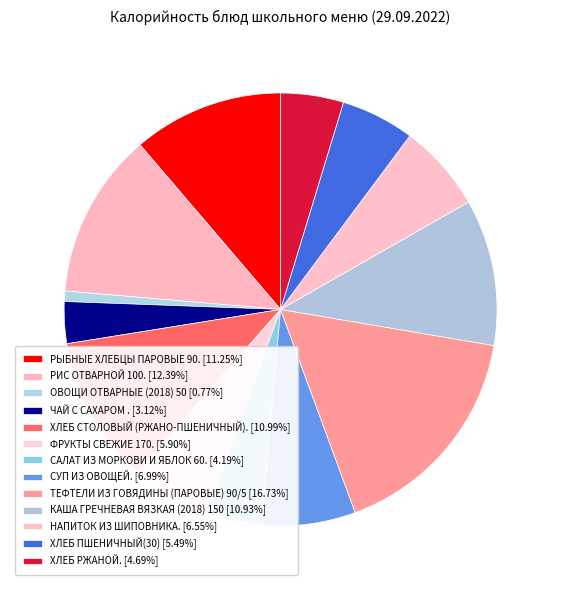

Rank the categories by value from lowest to highest.

ОВОЩИ ОТВАРНЫЕ (2018) 50, ЧАЙ С САХАРОМ ., САЛАТ ИЗ МОРКОВИ И ЯБЛОК 60., ХЛЕБ РЖАНОЙ., ХЛЕБ ПШЕНИЧНЫЙ(30), ФРУКТЫ СВЕЖИЕ 170., НАПИТОК ИЗ ШИПОВНИКА., СУП ИЗ ОВОЩЕЙ., КАША ГРЕЧНЕВАЯ ВЯЗКАЯ (2018) 150, ХЛЕБ СТОЛОВЫЙ (РЖАНО-ПШЕНИЧНЫЙ)., РЫБНЫЕ ХЛЕБЦЫ ПАРОВЫЕ 90., РИС ОТВАРНОЙ 100., ТЕФТЕЛИ ИЗ ГОВЯДИНЫ (ПАРОВЫЕ) 90/5